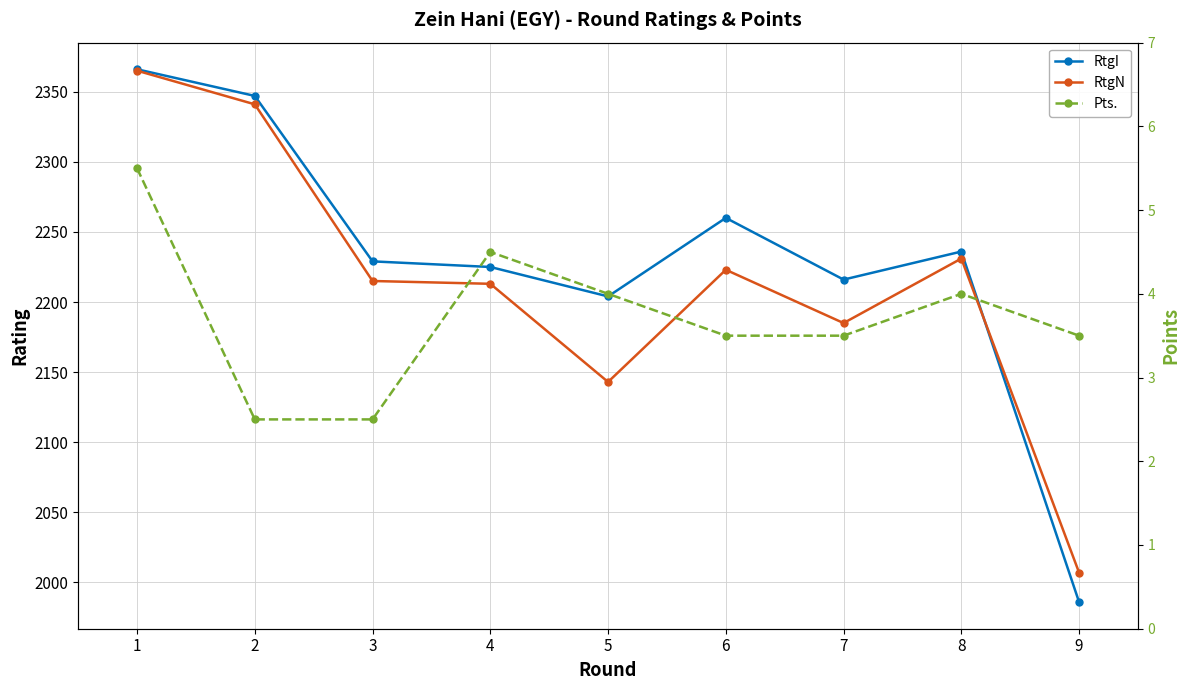

Does the chart have visible grid lines?

Yes